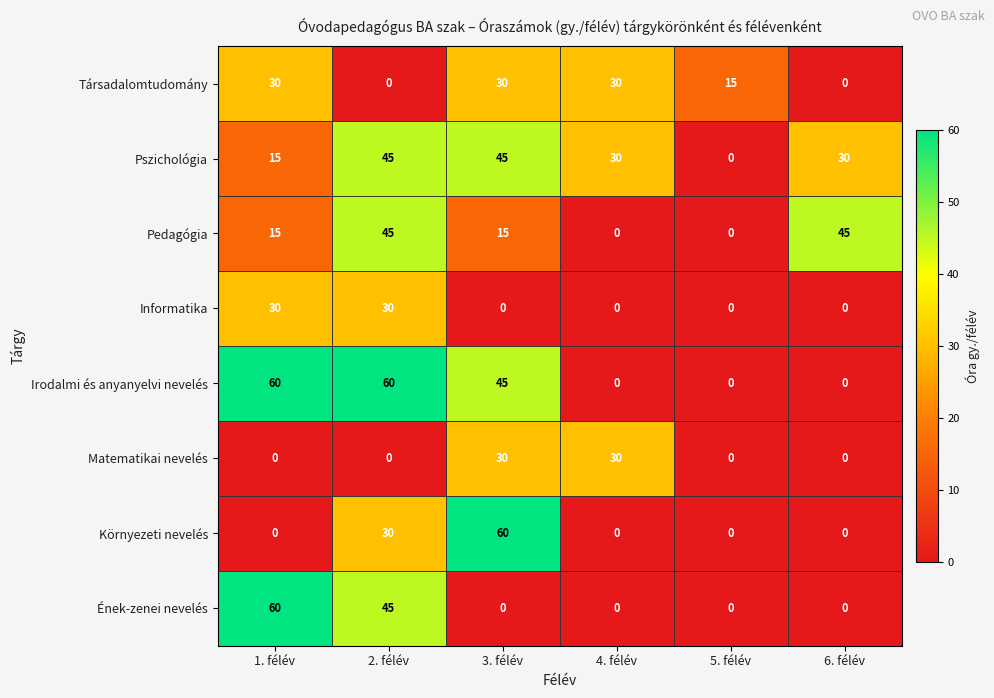

The Pszichológia series shows 45 at 2. félév. True or false?

True